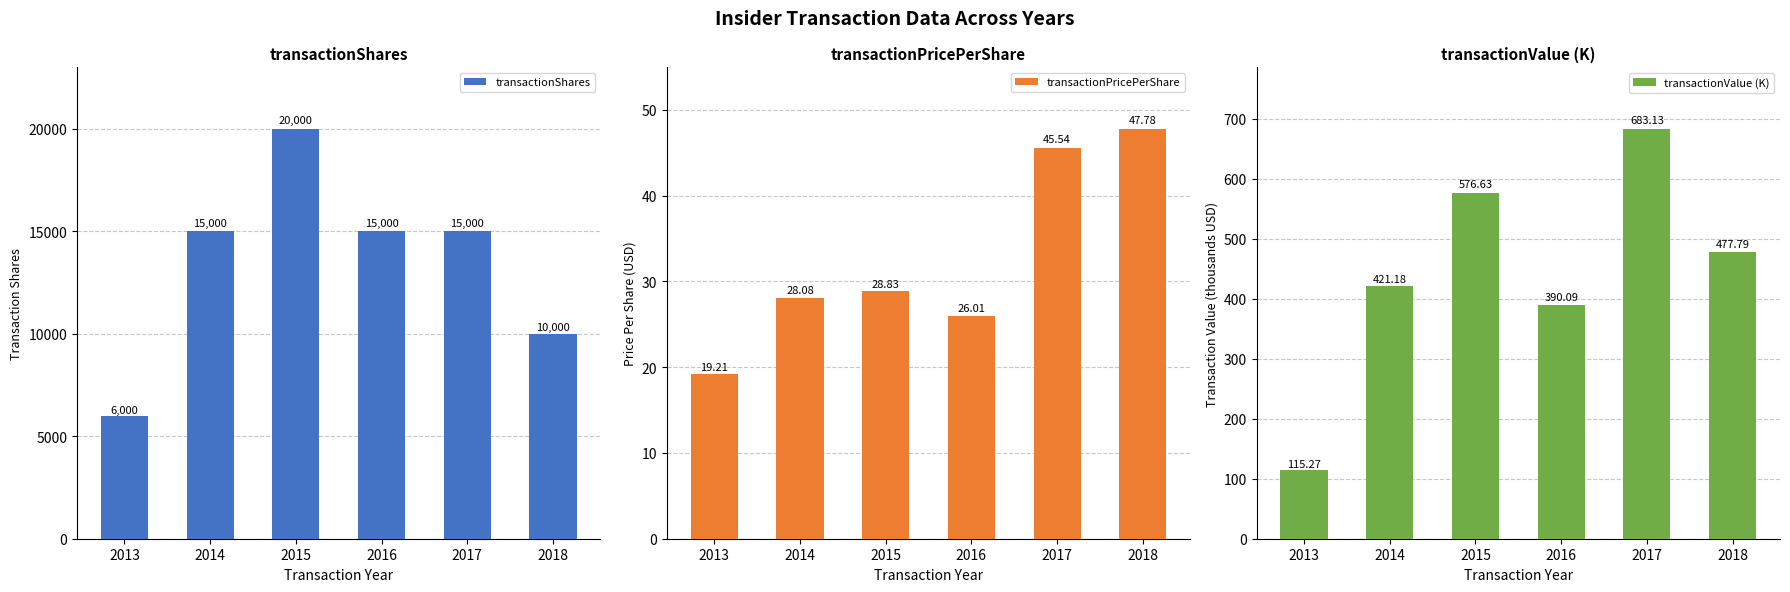

What is the lowest value of the transactionShares series?

6000